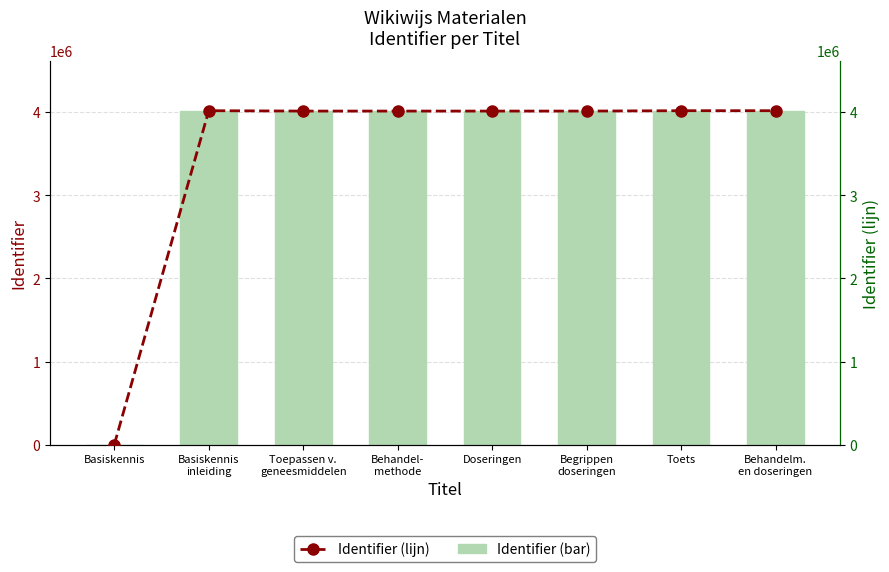

Which category has the lowest value in the Identifier series?

Basiskennis